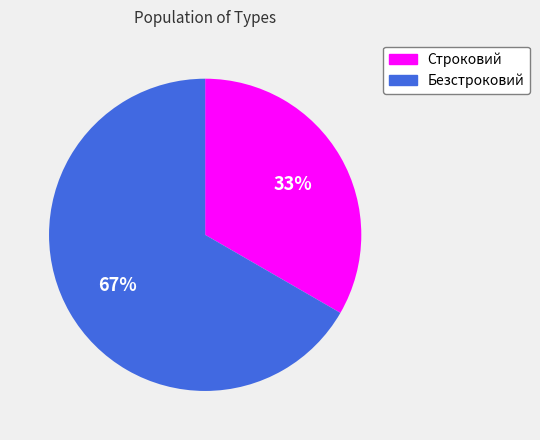

Is it true that Строковий is 33% of the pie?

True